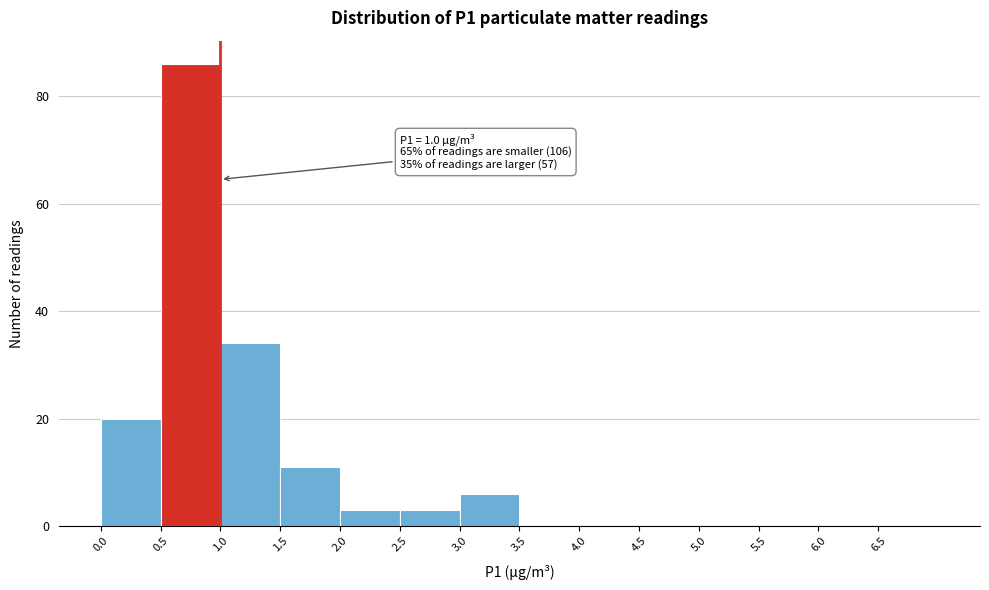

Which range on the x-axis has the tallest bar?

0.5 to 1.0